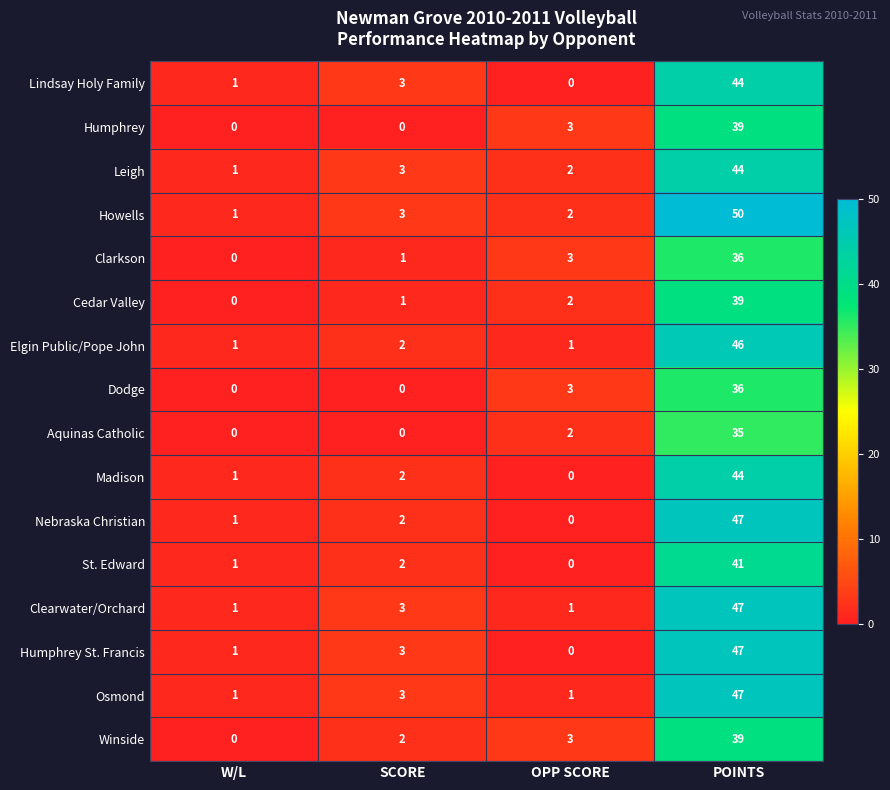

The Aquinas Catholic series shows 35 at POINTS. True or false?

True